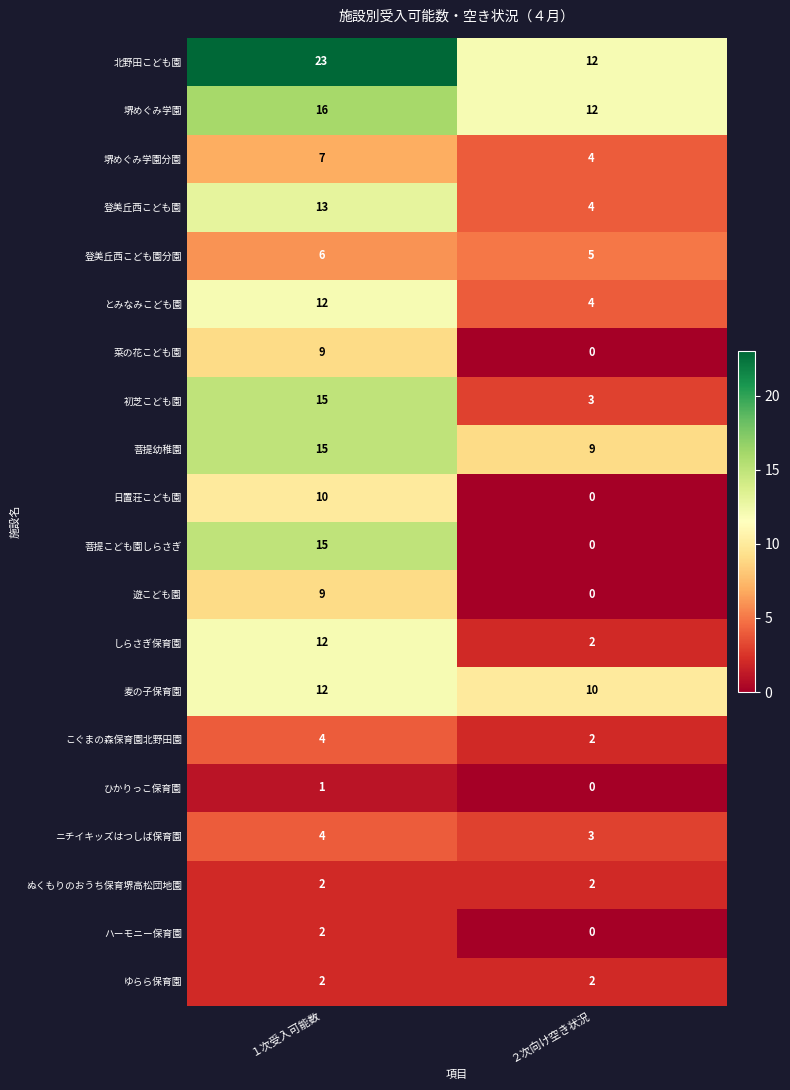

Where is 菜の花こども園 nearest to the value 4?

２次向け空き状況